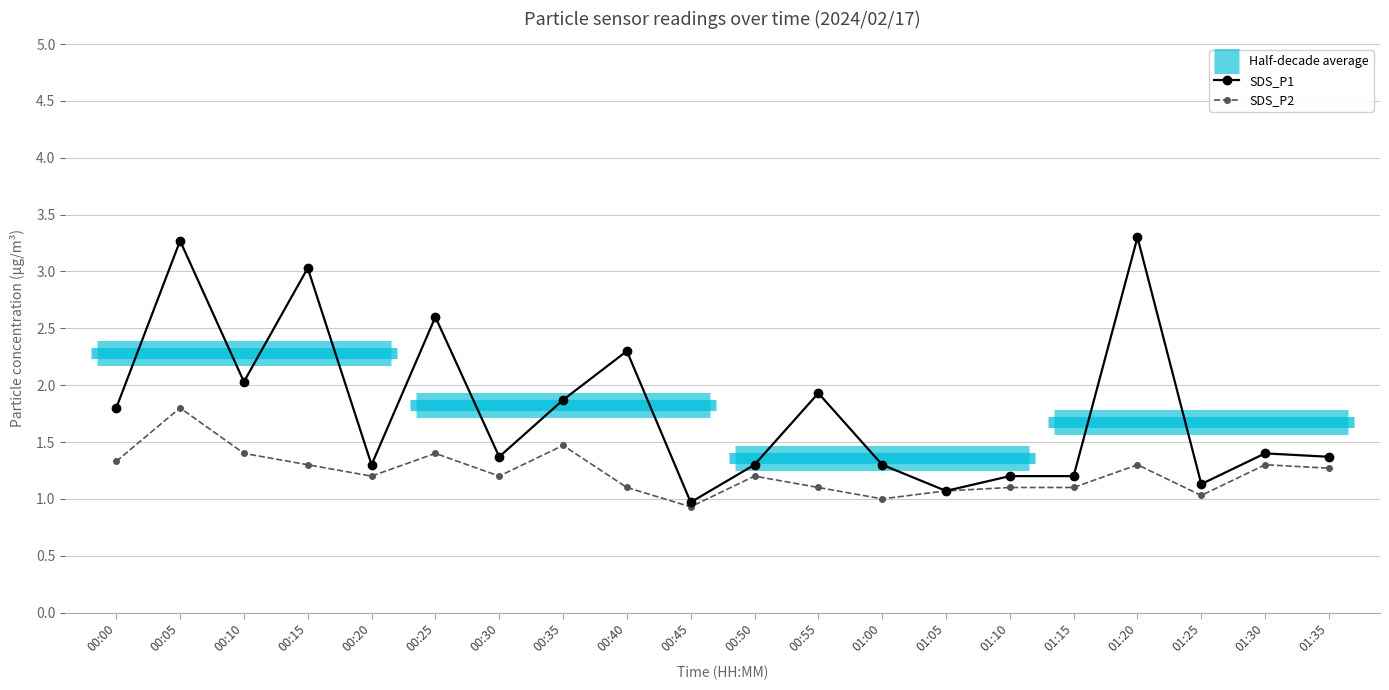

Which series has the widest spread of values?

SDS_P1